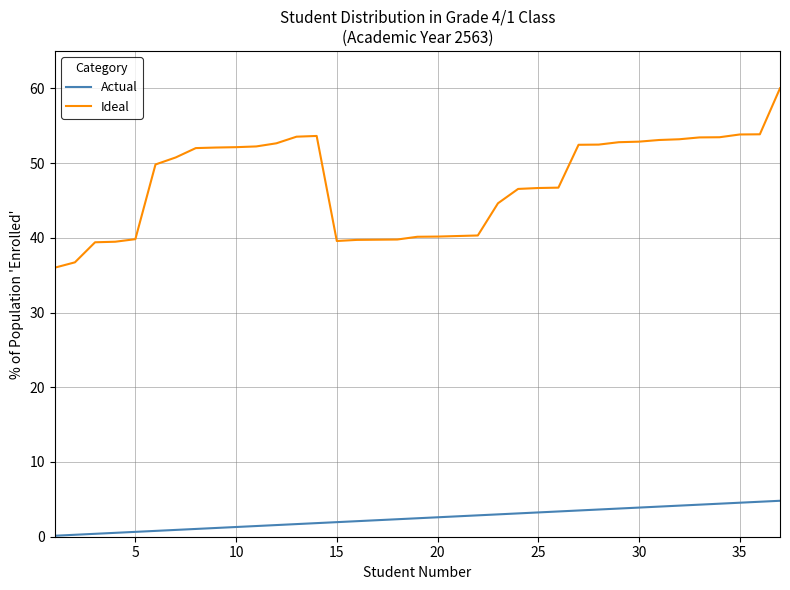

What is the maximum value for Ideal?

60.0